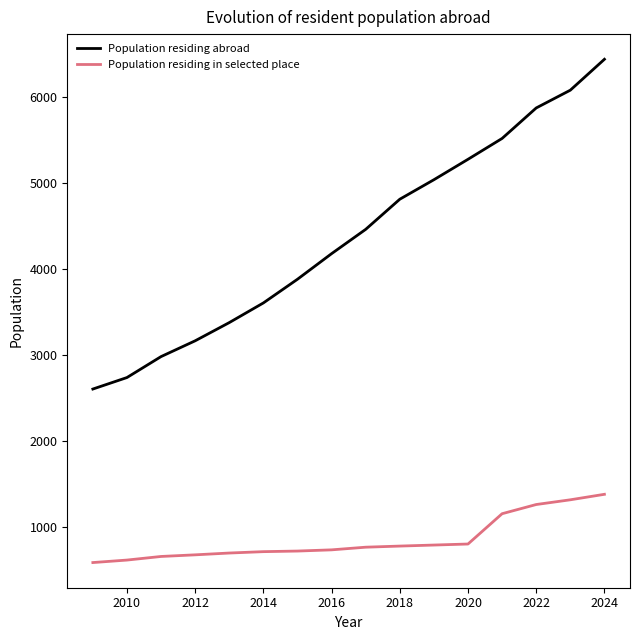

Which series has the largest total across all categories?

Population residing abroad